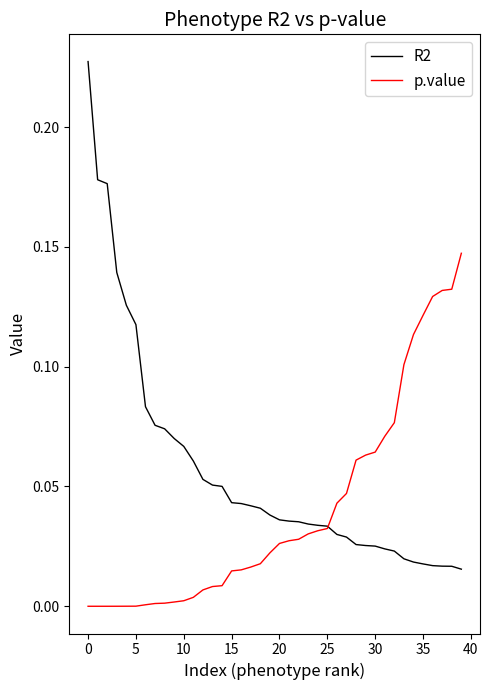

Which series has the largest total across all categories?

R2